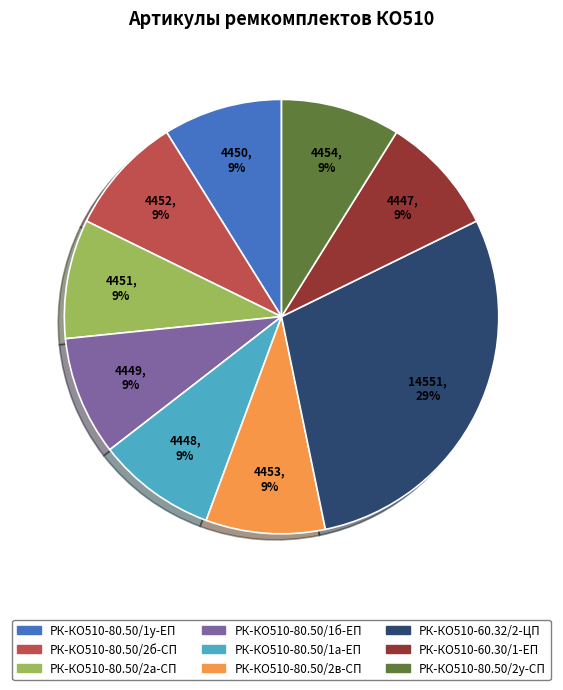

To the nearest percent, what percentage of the pie is РК-КО510-80.50/2в-СП?

9%